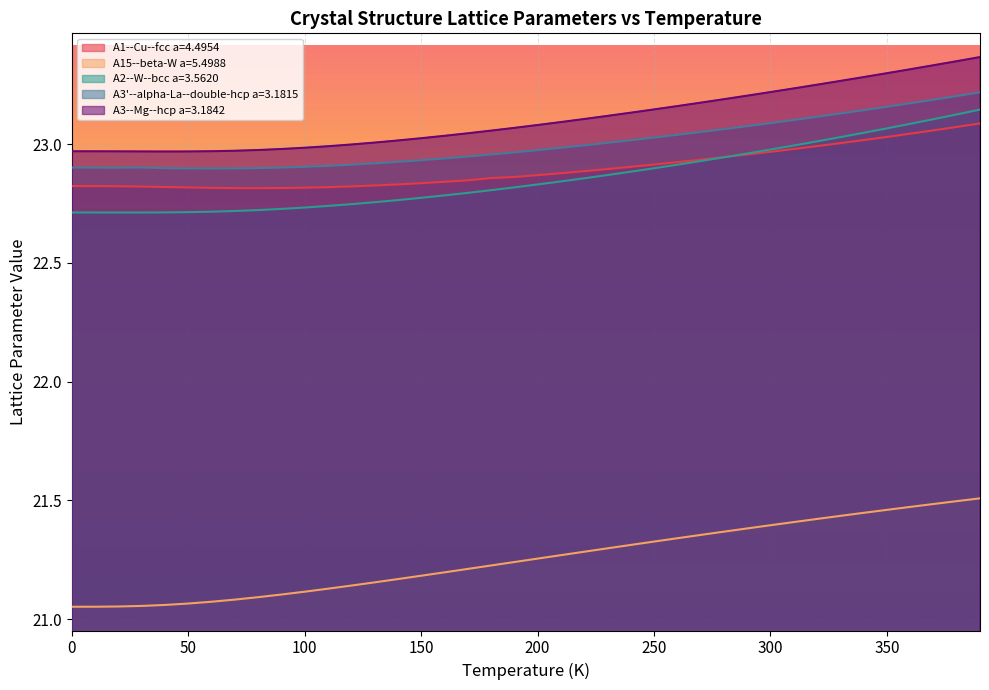

True or false: A3--Mg--hcp a=3.1842 and A3'--alpha-La--double-hcp a=3.1815 intersect in this chart.

False